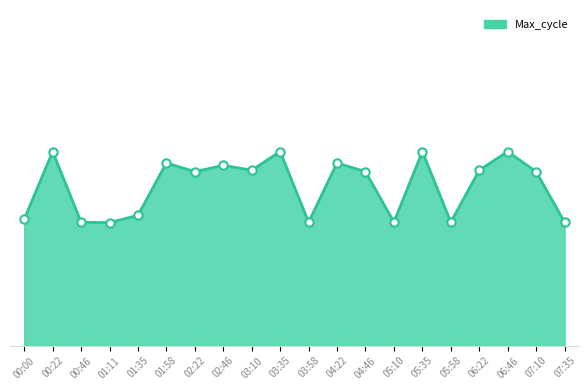

Does the chart have visible grid lines?

No